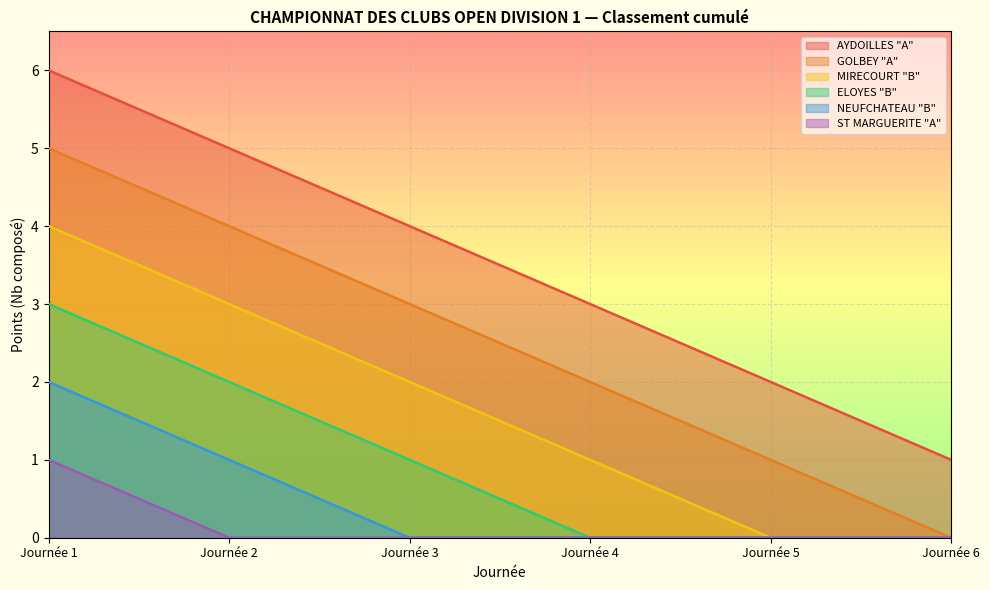

Which category has the lowest value in the MIRECOURT "B" series?

Journée 5